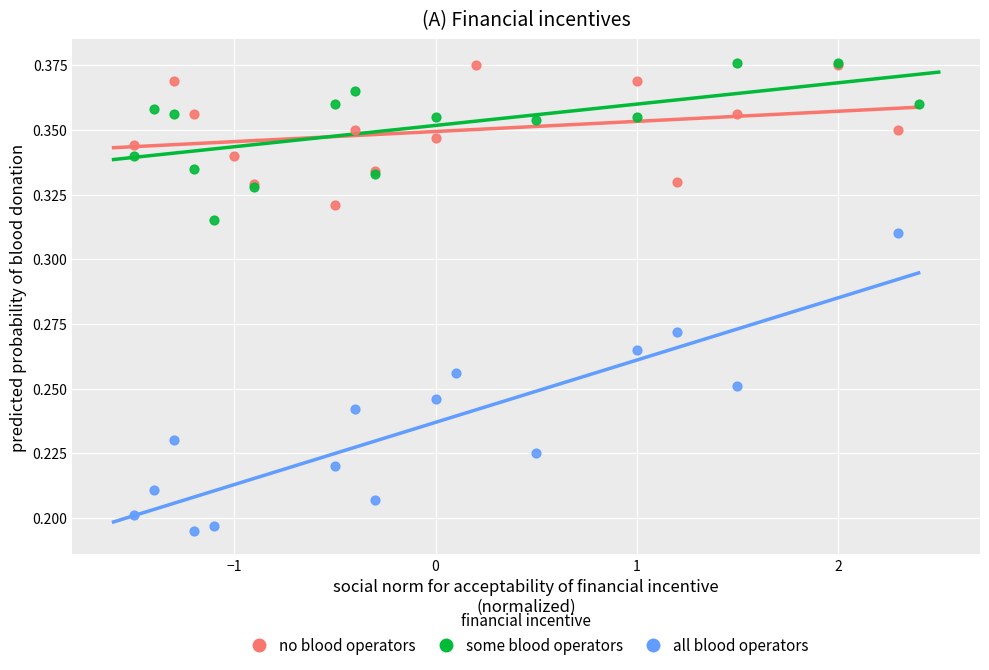

What are all the series names shown in the legend?

no blood operators, some blood operators, all blood operators